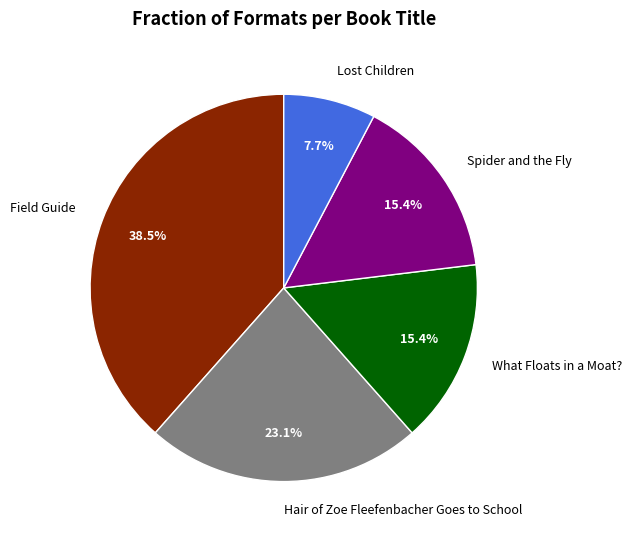

What percentage is NOT represented by Field Guide?

61.5%